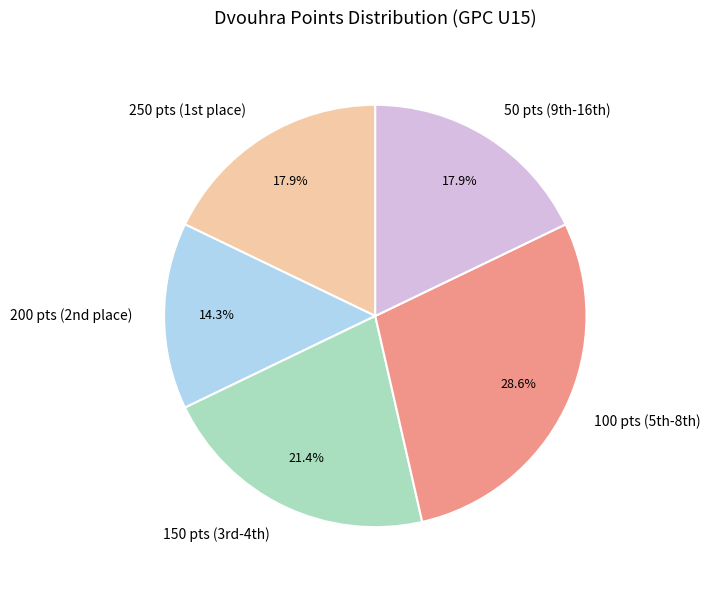

Which category has the biggest portion of the pie?

100 pts (5th-8th)